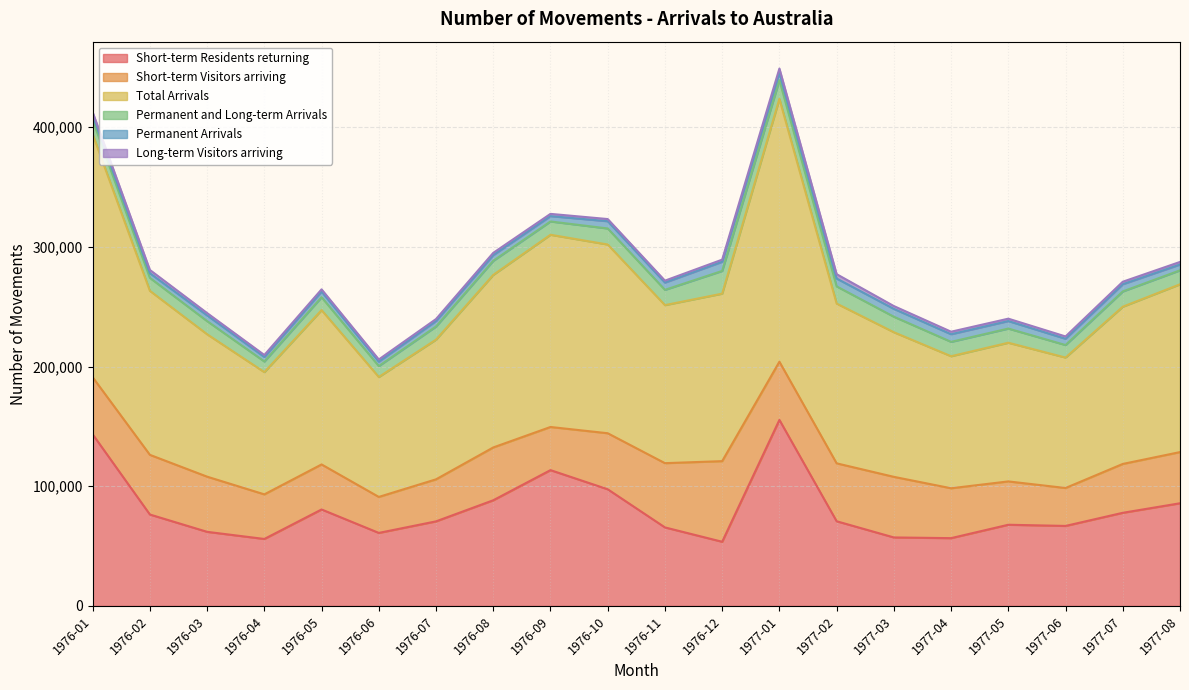

At which label does Short-term Visitors arriving reach its minimum?

1976-06